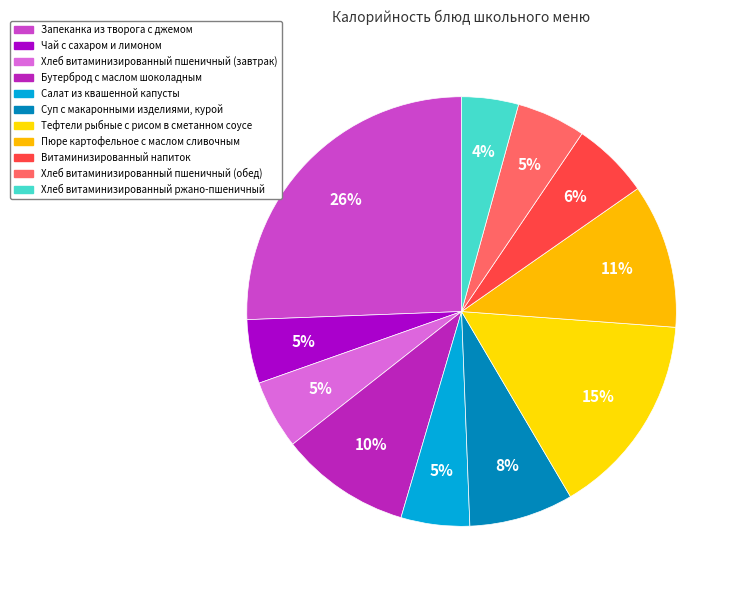

Count the number of slices in the pie.

11